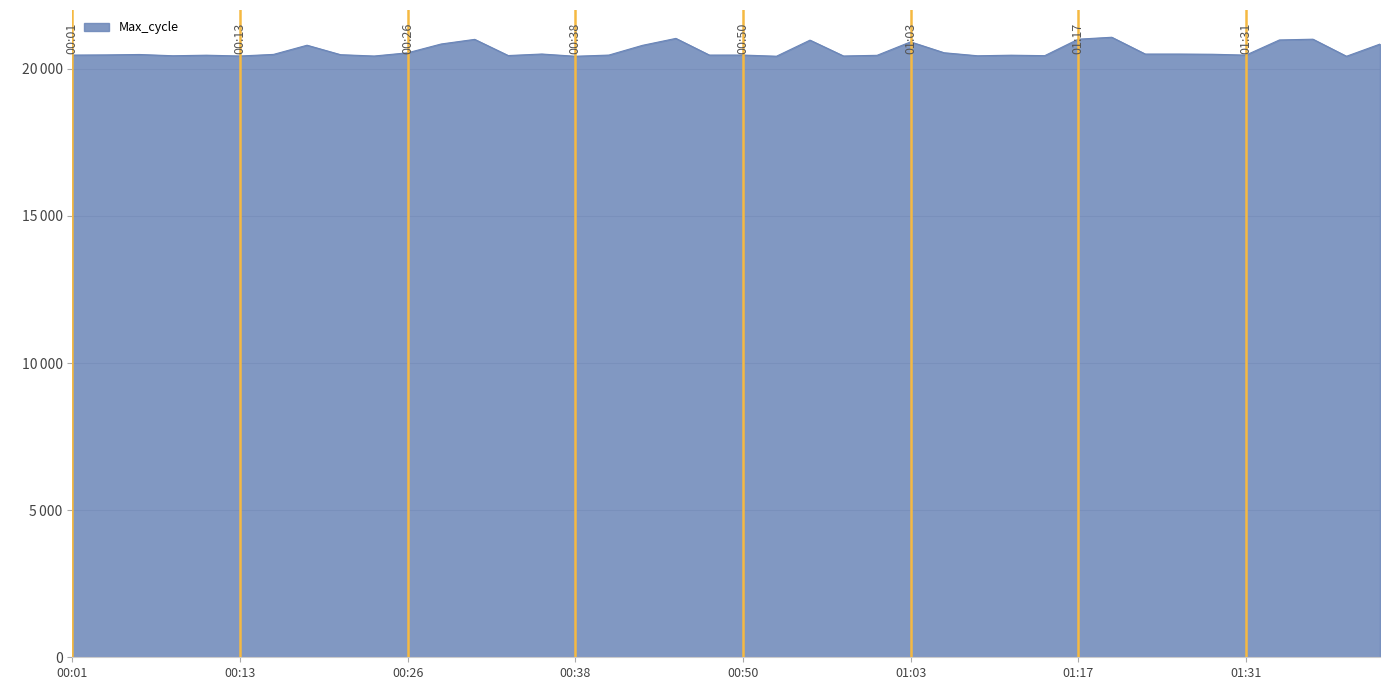

What is the label of the 35th point from the left?

01:28